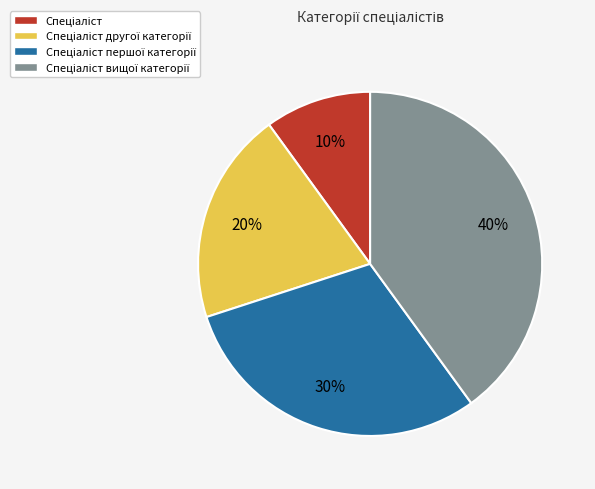

Is there a majority slice in this chart?

No